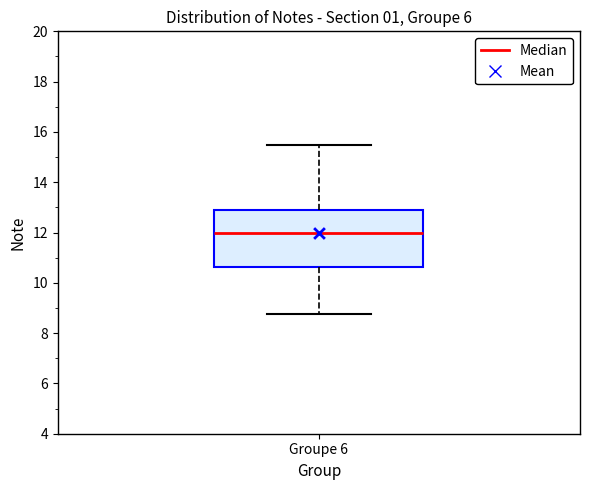

Read this box plot against the y-axis: the position of the median line, the range covered by the box, and the ends of both whiskers. The values are not printed on the chart, so give them approximately, as read against the axis.

median 12.0, box 10.6 to 13.0, whiskers 8.8 to 15.6